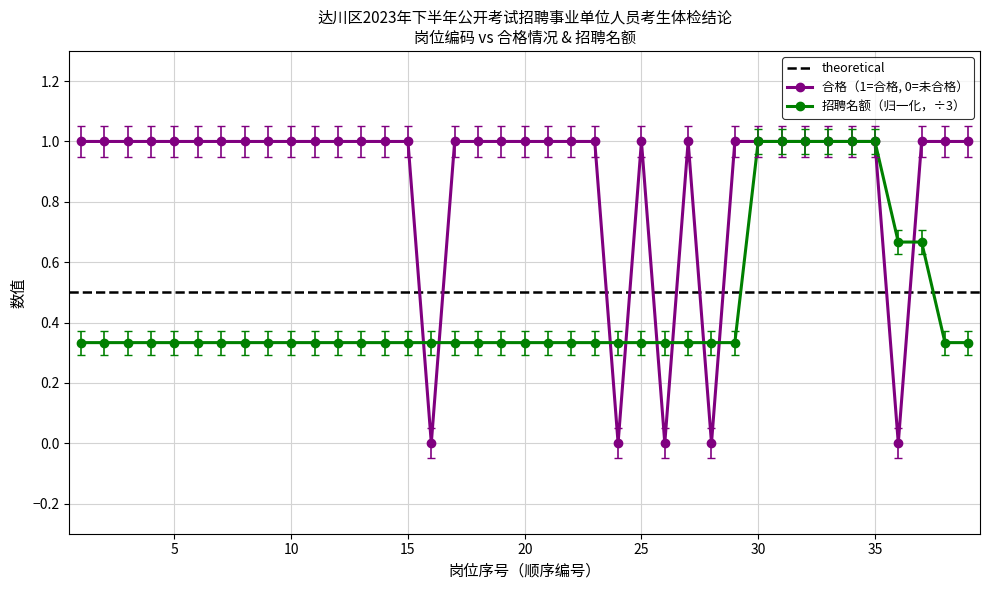

True or false: 合格 and 招聘名额 intersect in this chart.

True